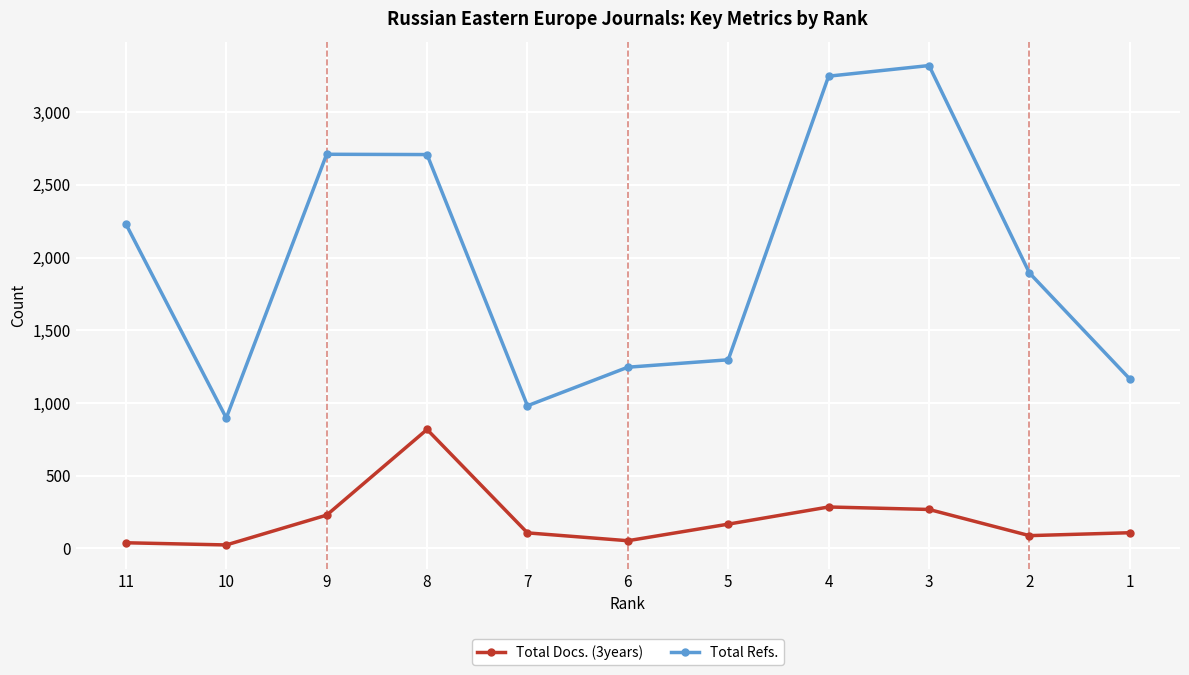

Which category has the highest value in the Total Docs. (3years) series?

8